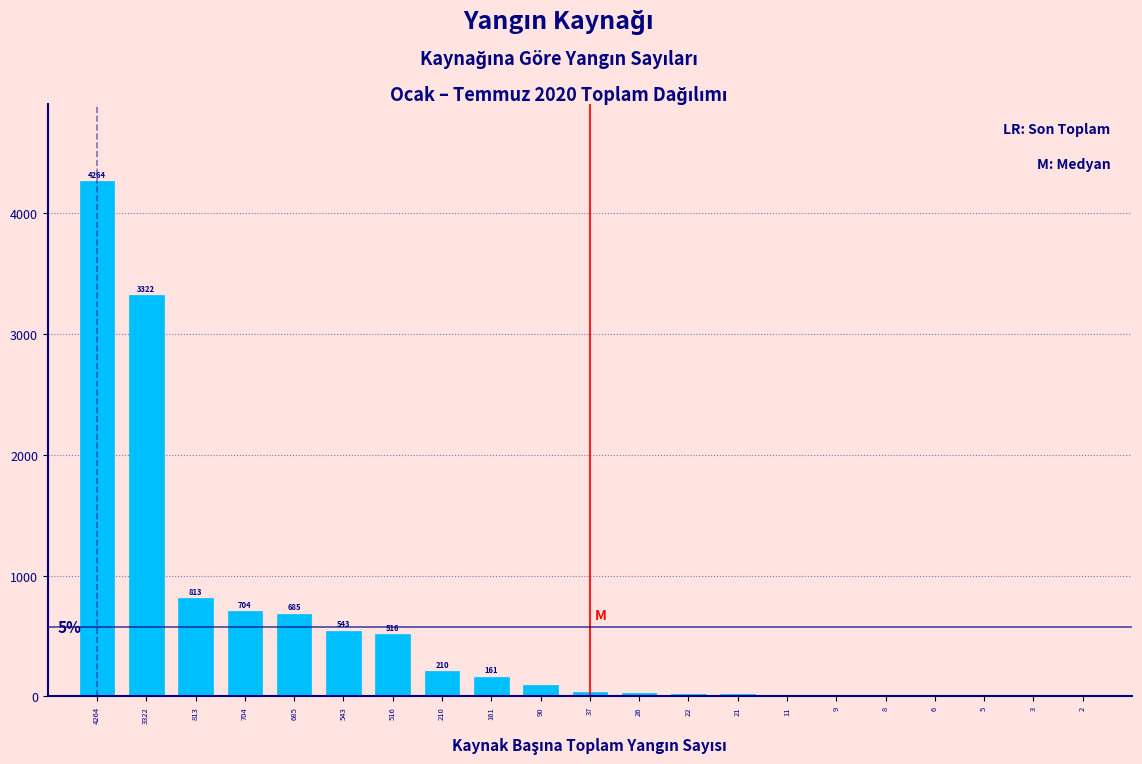

Is it true that the value at 3322 is 4914?

False